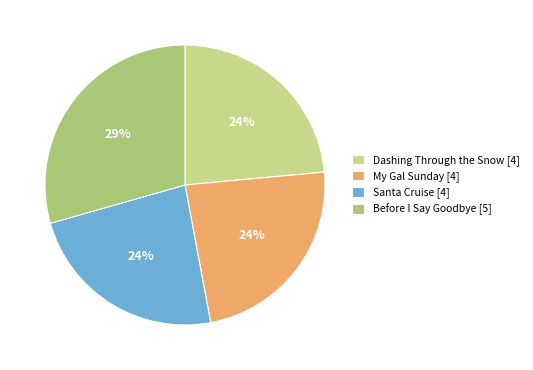

Is it true that Dashing Through the Snow is 24% of the pie?

True